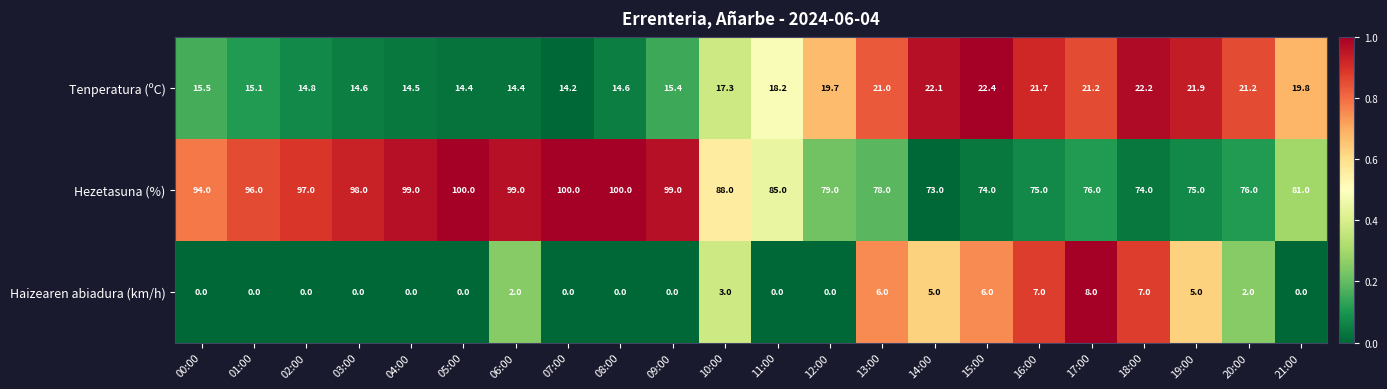

The Tenperatura (ºC) series shows 11.1 at 17:00. True or false?

False